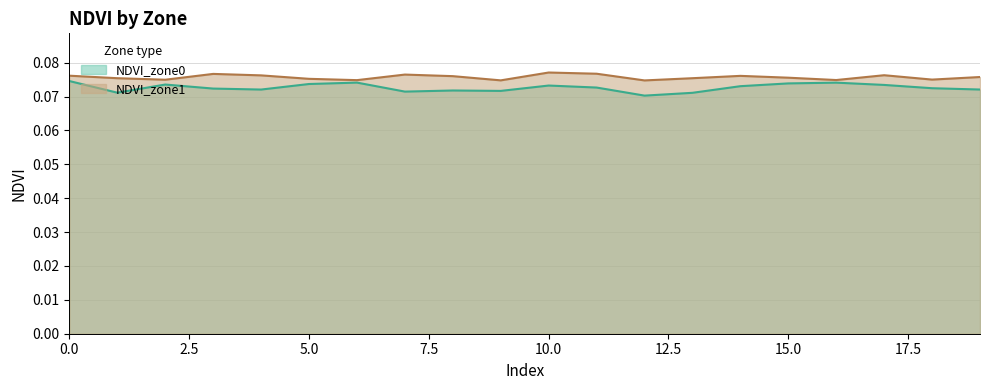

How many distinct data groups are displayed?

2